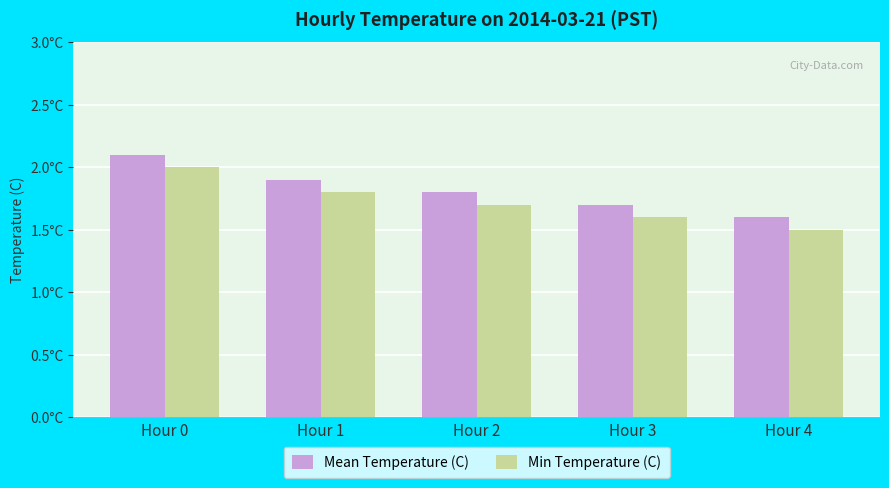

Rank the series by their maximum value, from lowest to highest.

Min Temperature (C), Mean Temperature (C)